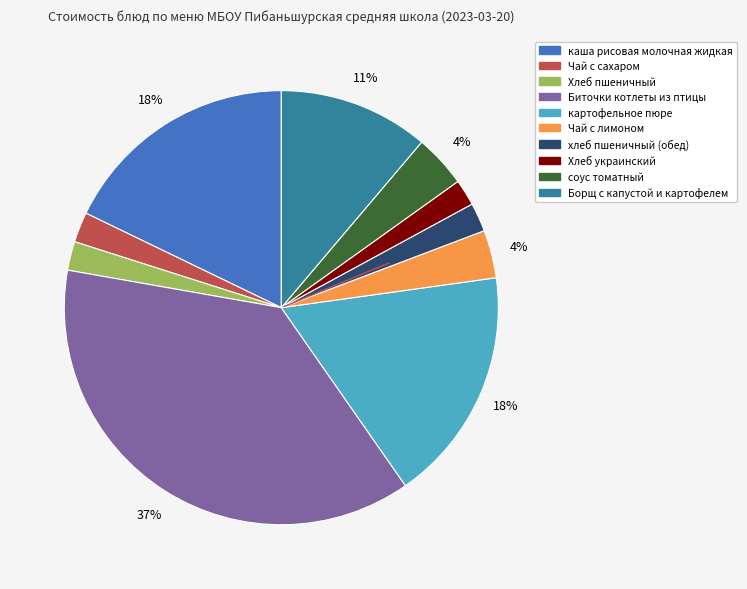

How many slices are in this pie chart?

10